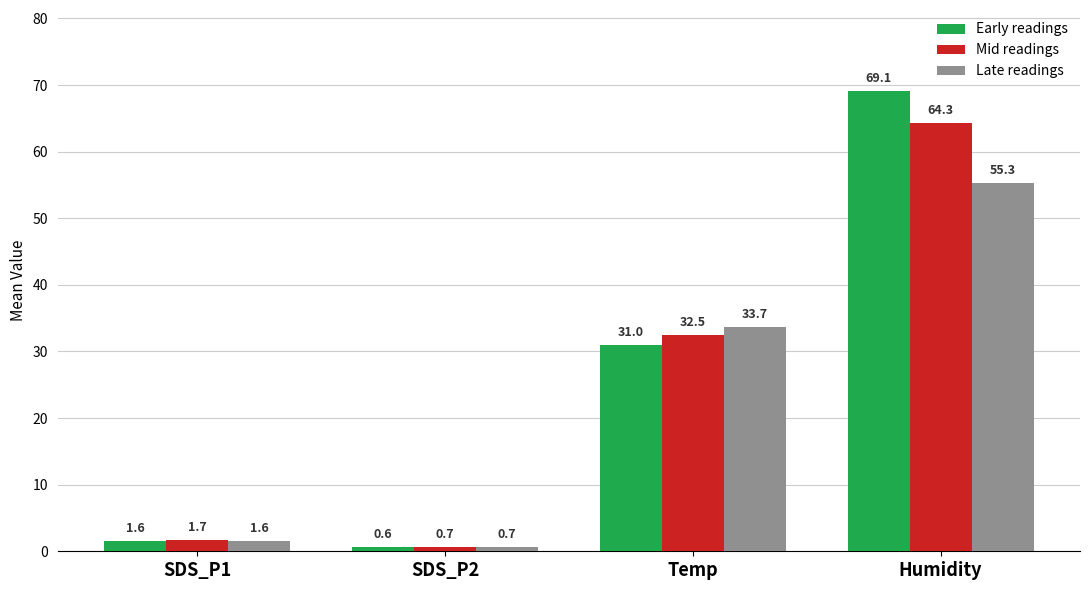

How many data points in Mid readings are less than 32?

2